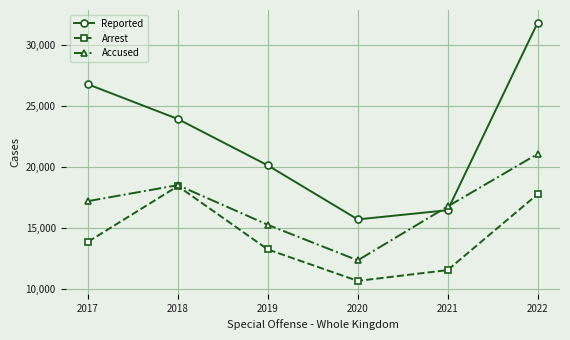

Which series ends up on top after the final intersection of Reported and Accused?

Reported